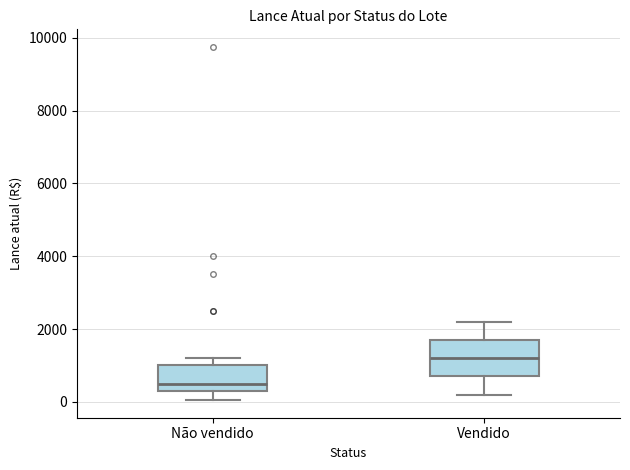

Where is the upper edge of the box for Não vendido on the y-axis? The values are not printed on the chart, so give them approximately, as read against the axis.

1000